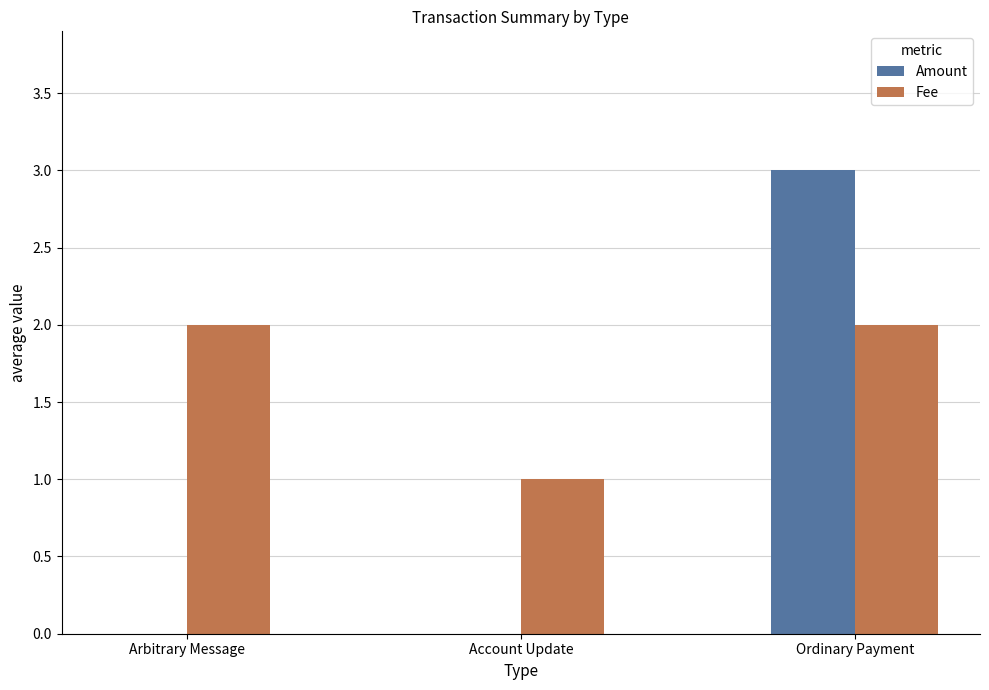

Reading left to right, what are all the values shown in this chart?

Amount: 0	0	3
Fee: 2	1	2